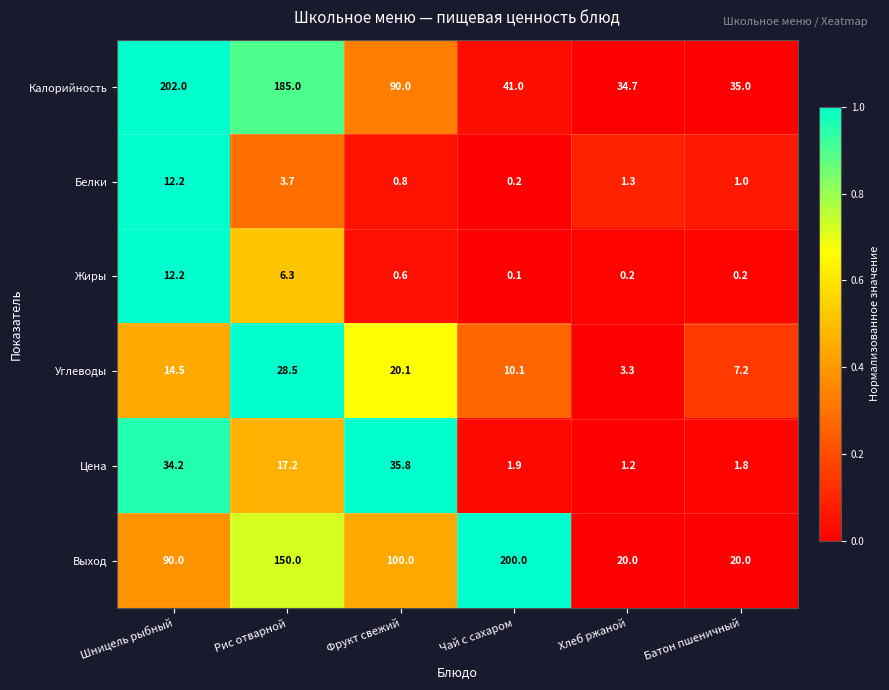

What is the difference between the second highest and second lowest values in the Белки series?

2.9